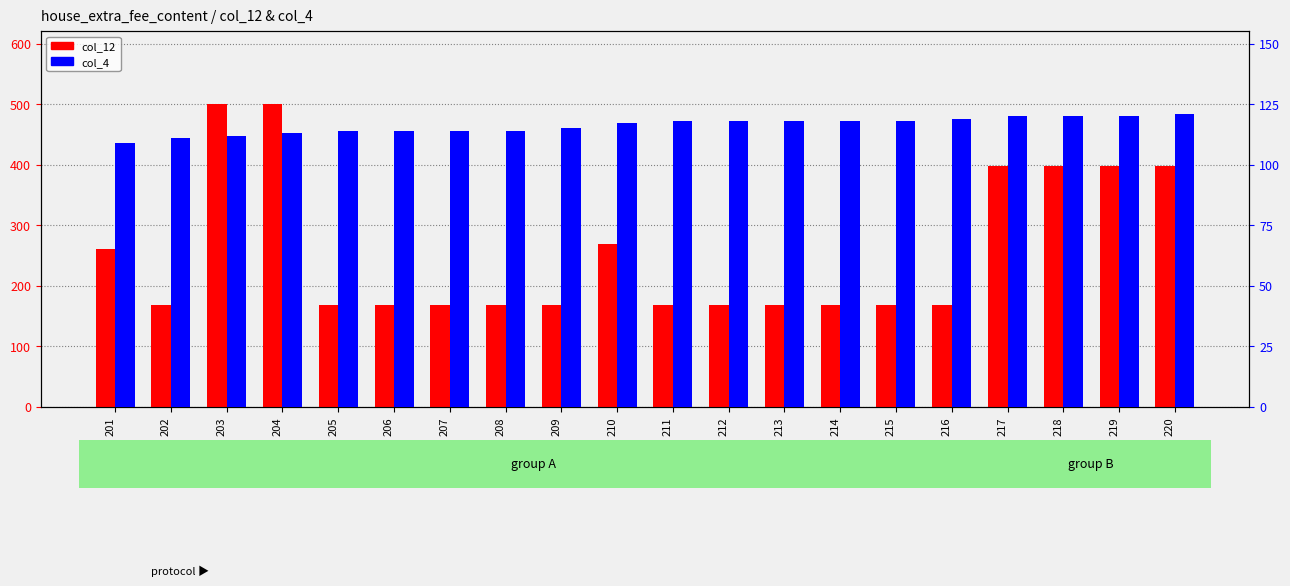

Which has a higher value, 213 or 220?

220